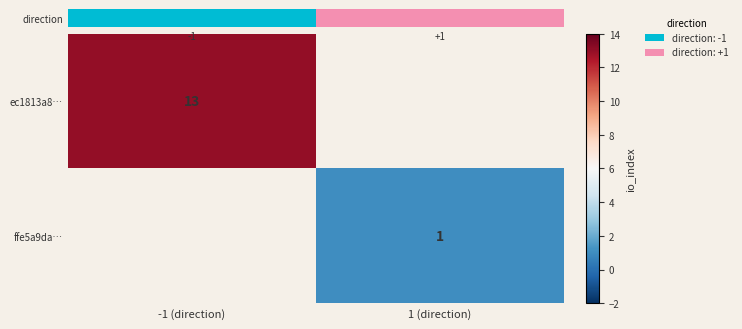

Is the value of ffe5a9da… at 1 (direction) greater than the value of ec1813a8… at -1 (direction)?

No